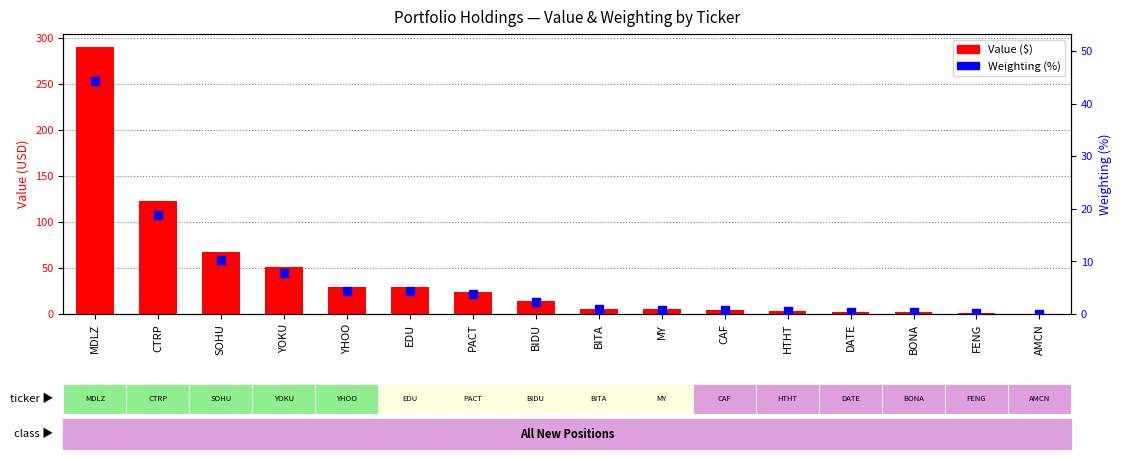

What is the total value across all series at YHOO?

33.6